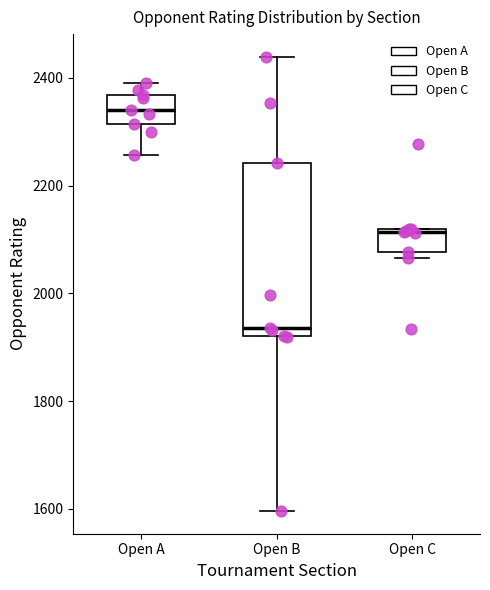

Reading left to right, transcribe this box plot: for each box, give where its median line is, the range the box spans, and where its two whiskers end, as read against the y-axis. The values are not printed on the chart, so give them approximately, as read against the axis.

Open A: median 2340, box 2320 to 2360, whiskers 2260 to 2400
Open B: median 1940, box 1920 to 2240, whiskers 1600 to 2440
Open C: median 2120, box 2080 to 2120, whiskers 2060 to 2120